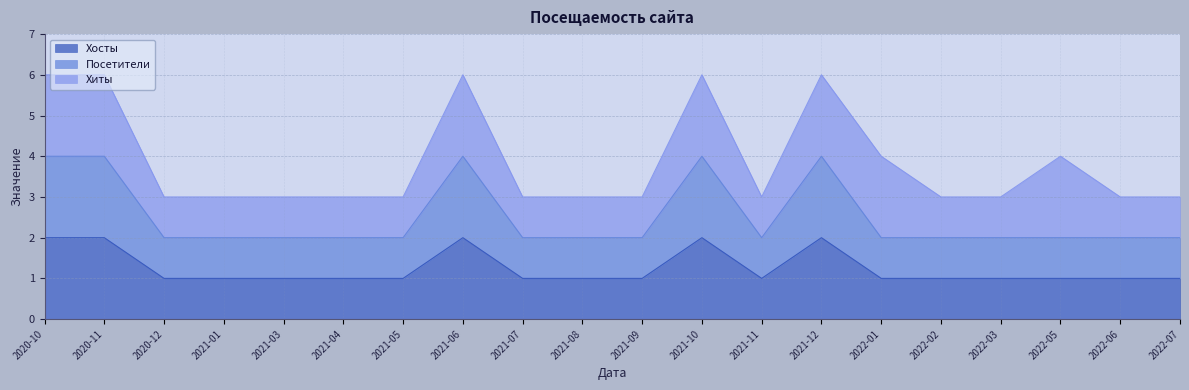

At how many categories does at least one series exceed 1?

20